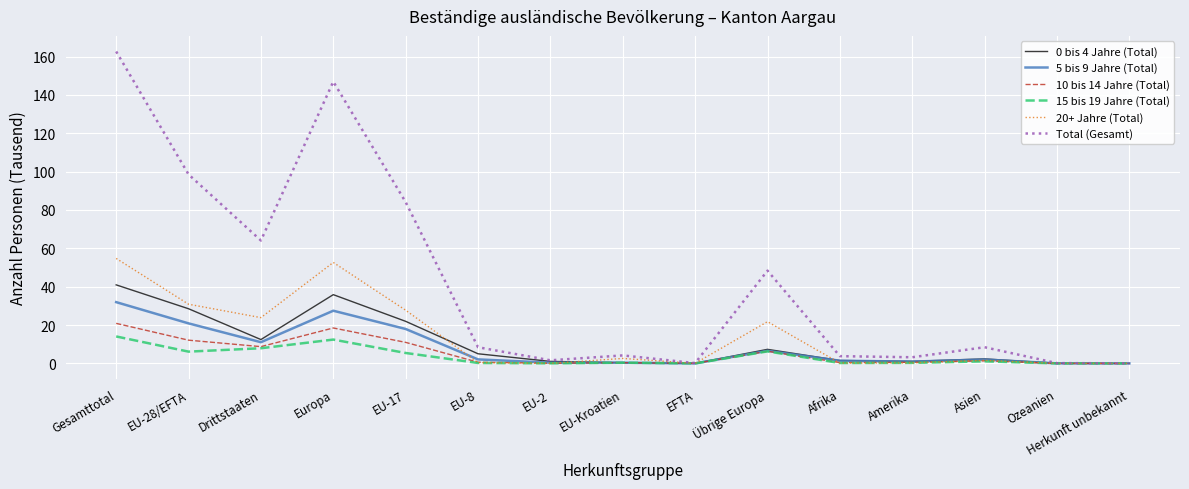

Which series changed the most between EU-28/EFTA and Europa?

Total (Gesamt)